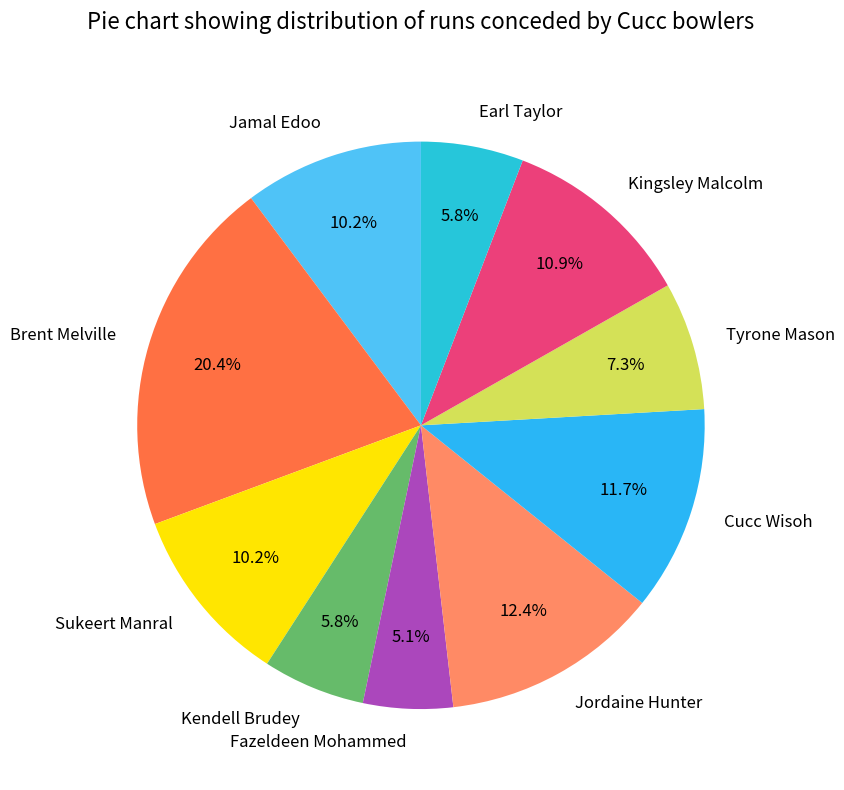

Which slice is the smallest?

Fazeldeen Mohammed